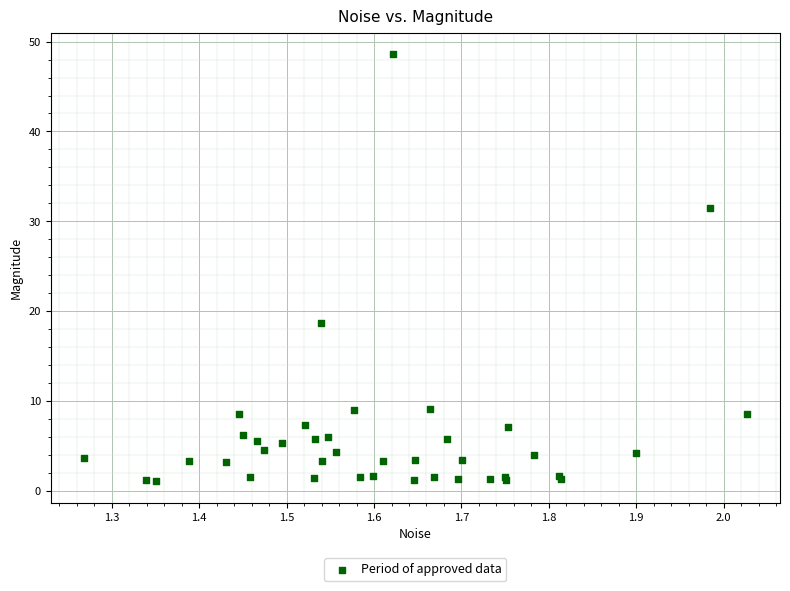

What Y value in the scatter plot is closest to 24?

18.6